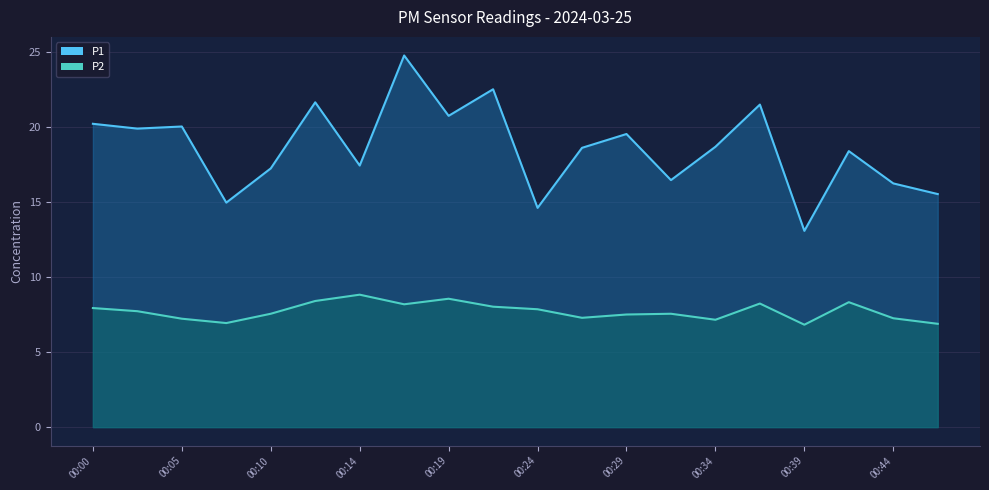

Which series has the largest total across all categories?

P1